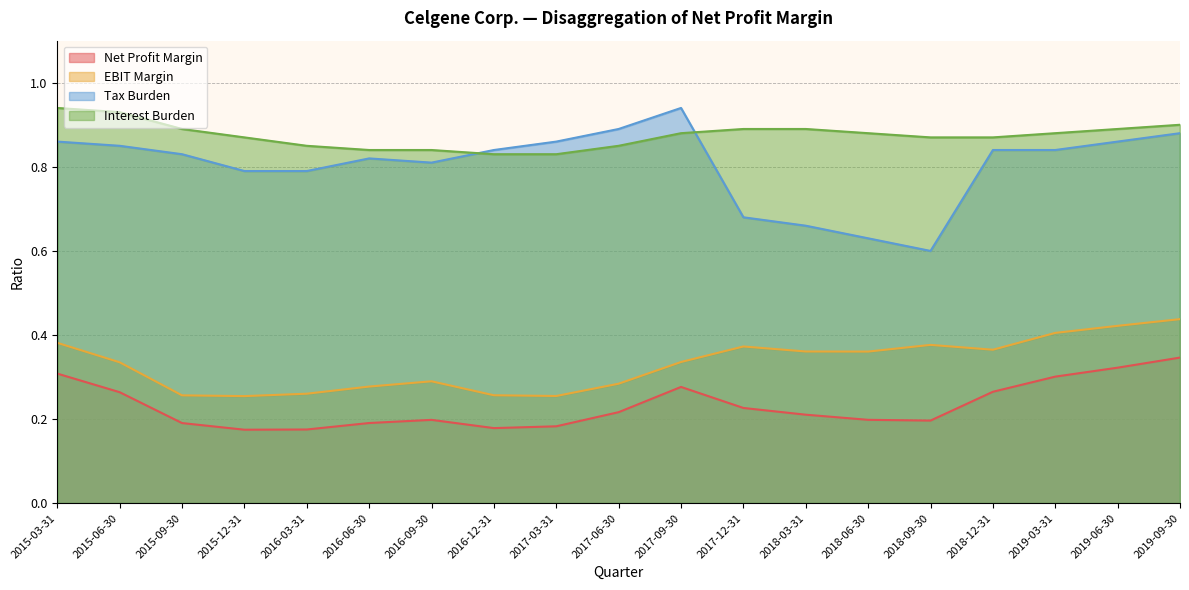

What position from the right is 2017-03-31?

11